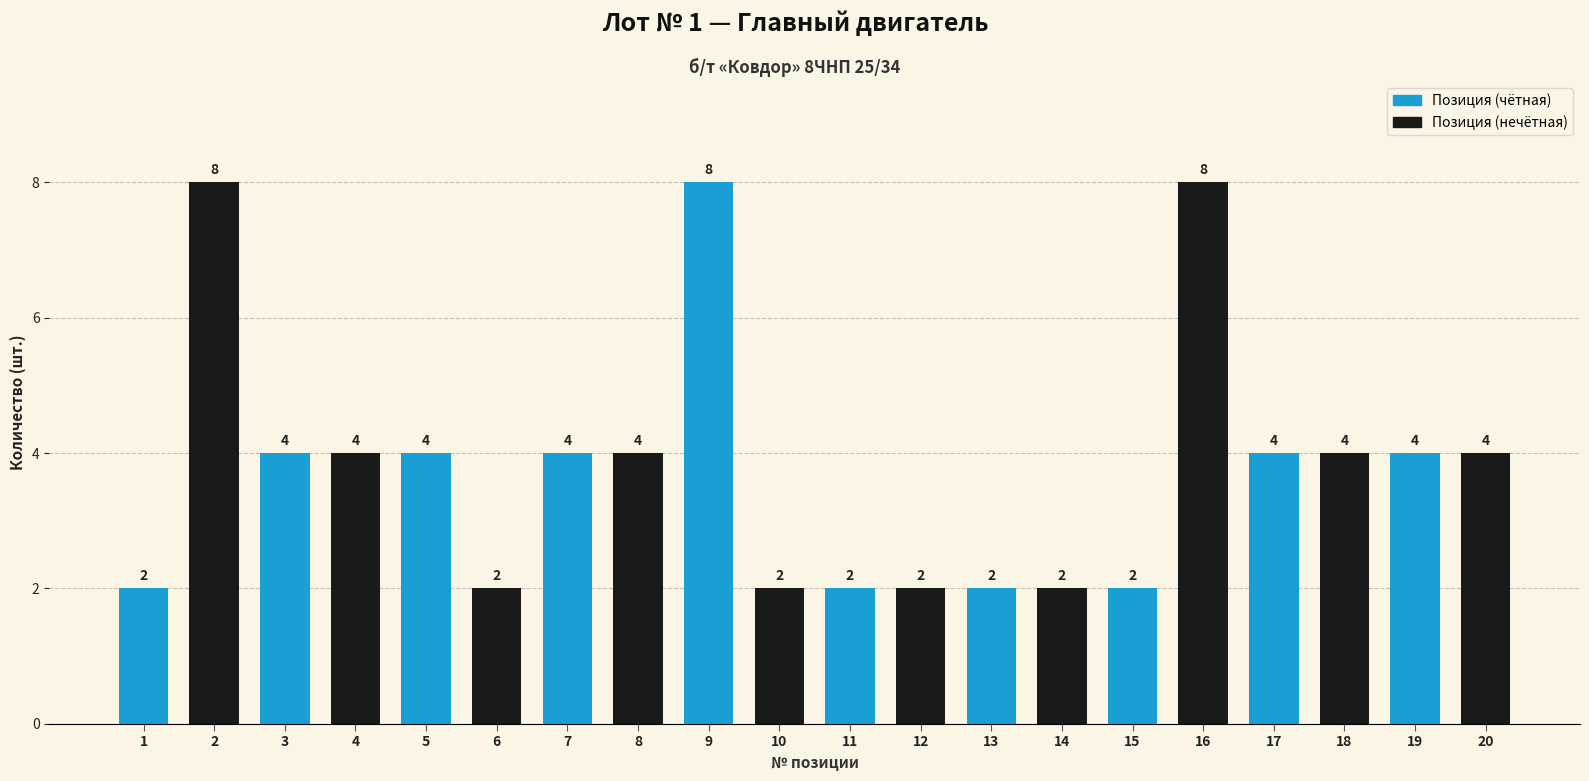

What is the maximum value shown in the chart?

8